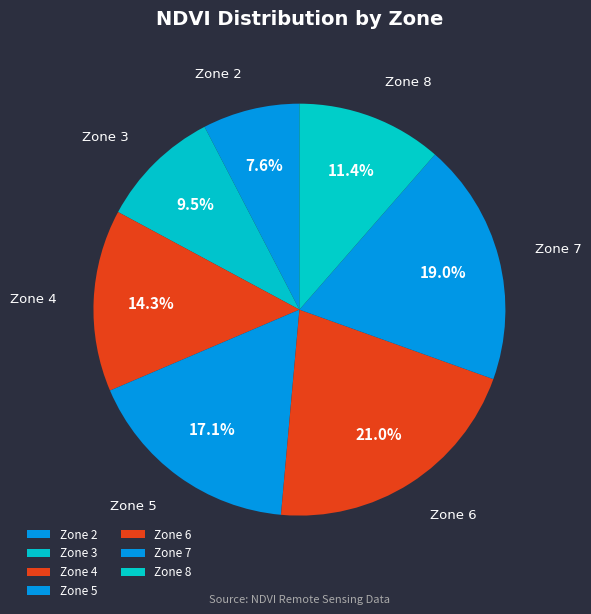

Does Zone 3 represent more than half of the total?

No